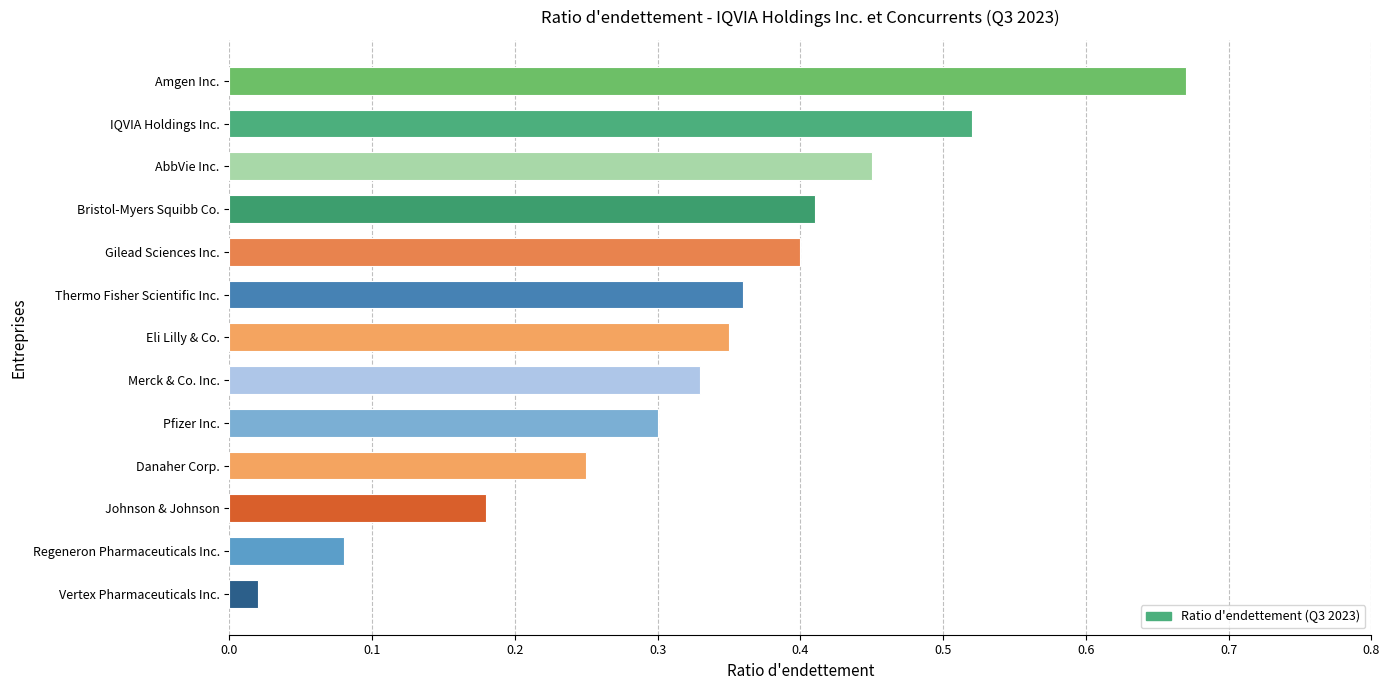

True or false: the data shows 0.3 at Merck & Co. Inc..

True